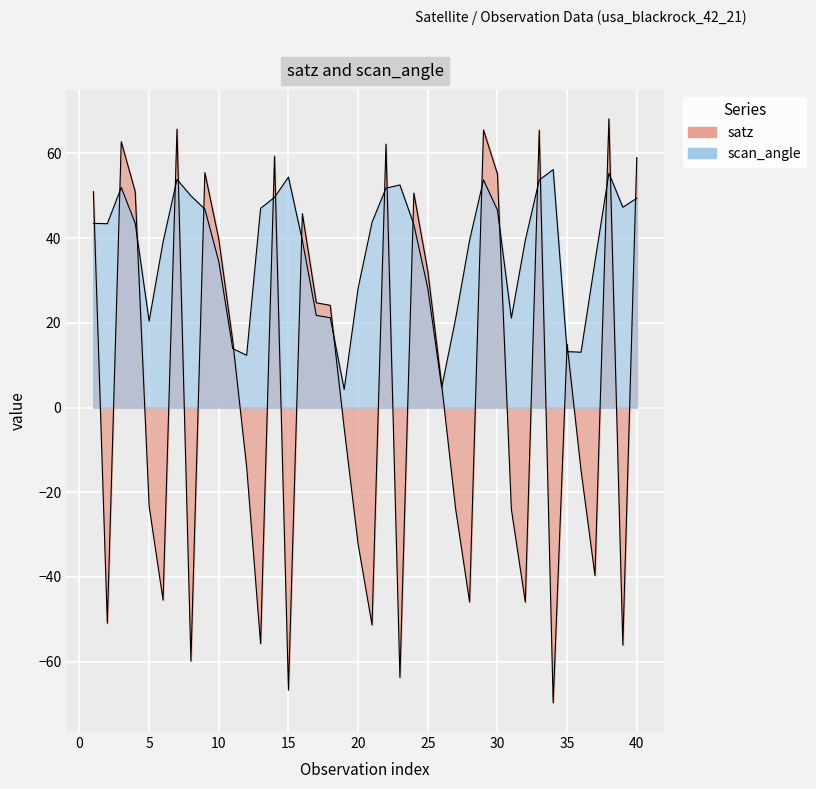

What is the sum of the scan_angle values at 9 and 7?

100.7